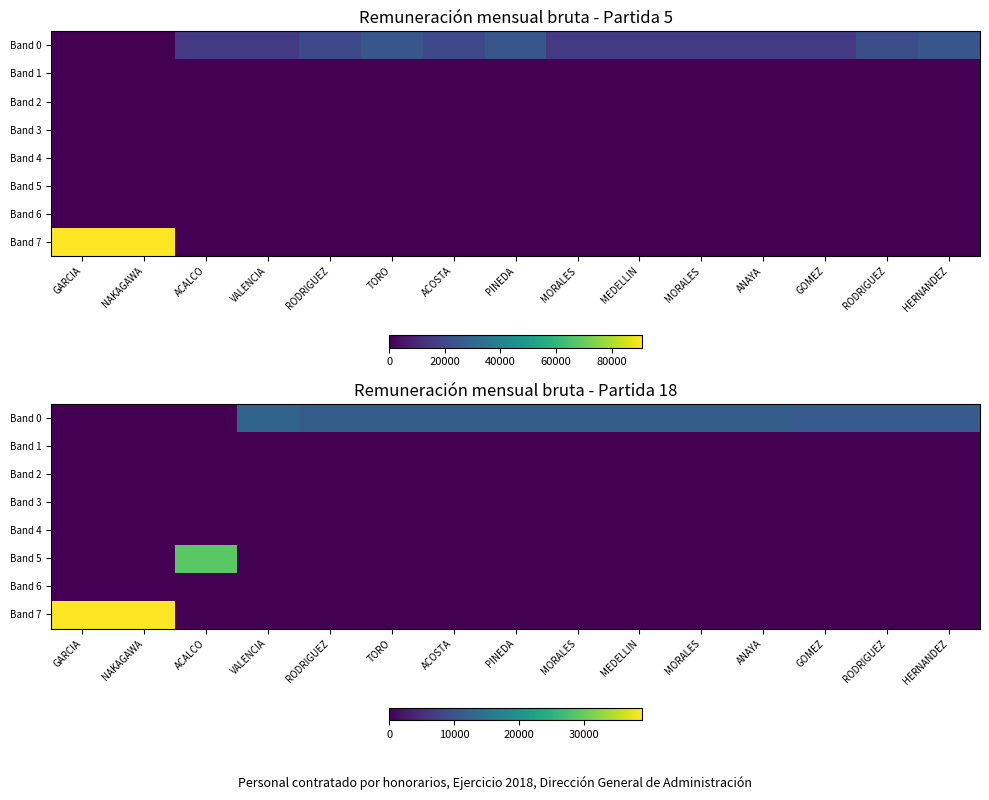

What is the difference between the second highest and second lowest values in the Band 7 series?

39000